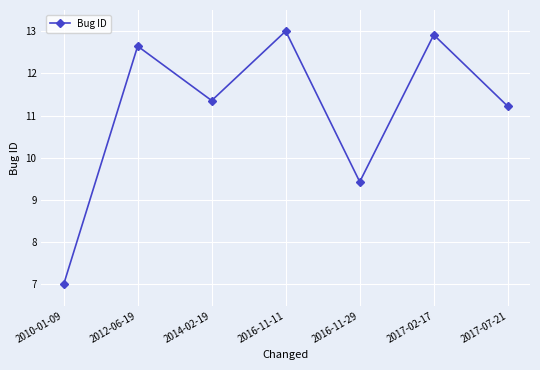

Rank the categories by value from highest to lowest.

2016-11-11, 2017-02-17, 2012-06-19, 2014-02-19, 2017-07-21, 2016-11-29, 2010-01-09